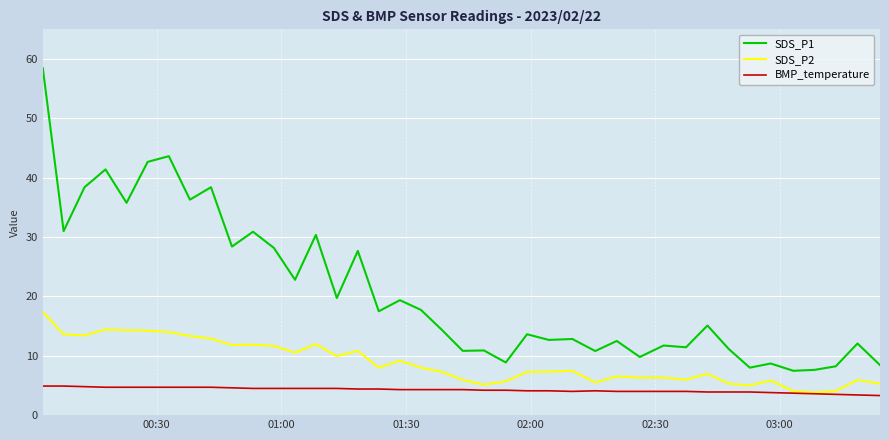

What is the highest value of the SDS_P2 series?

17.4